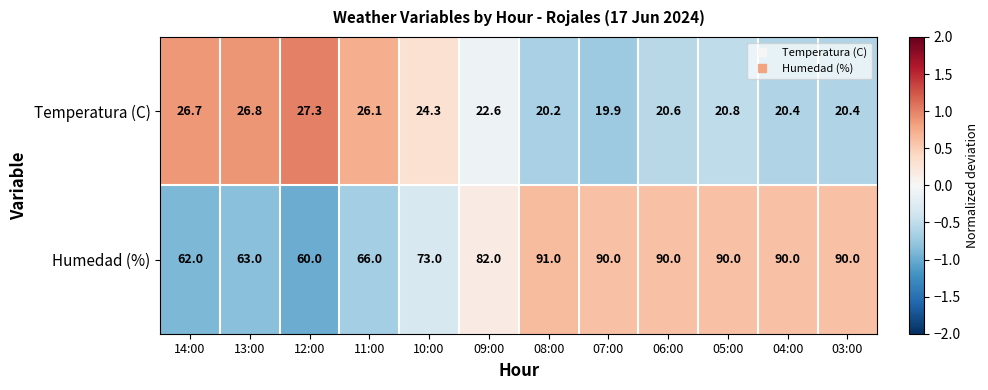

The value of Humedad (%) at 11:00 is 66.0. True or false?

True